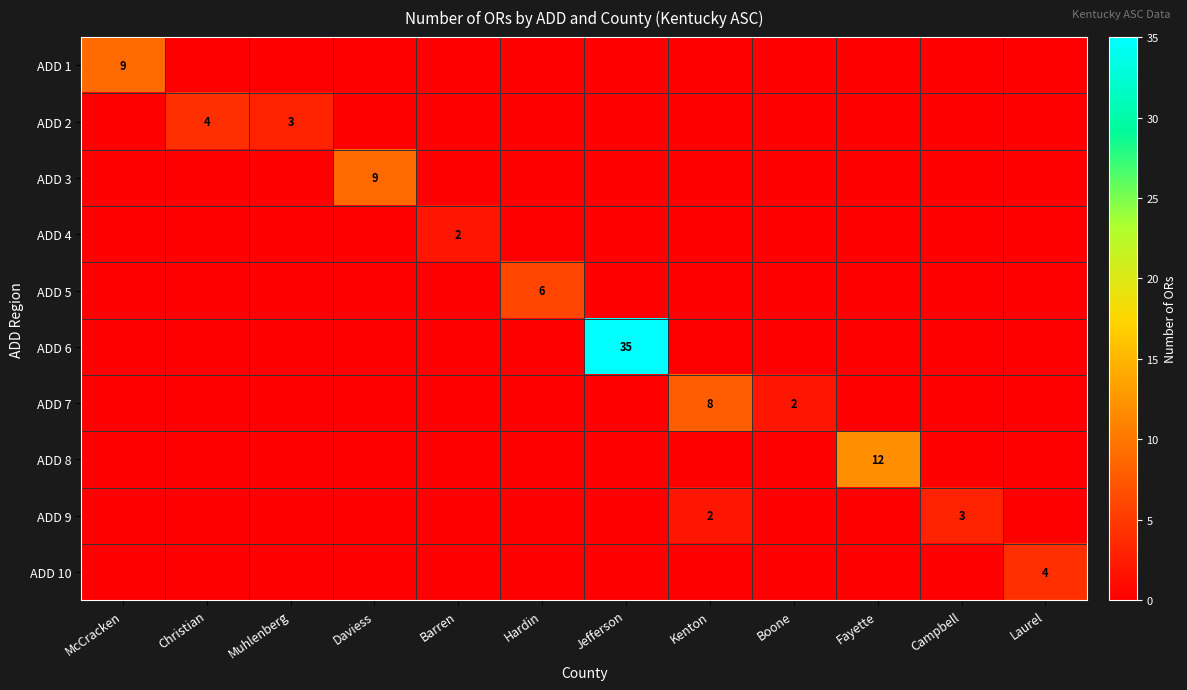

How many series are shown in this chart?

10